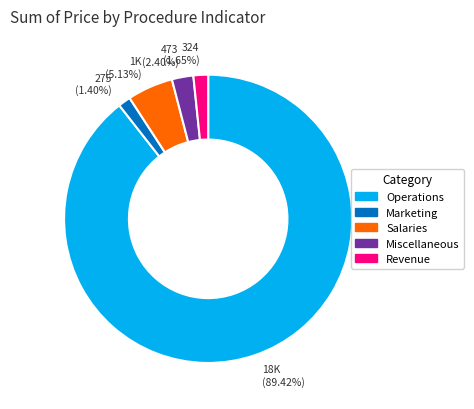

Is there a majority slice in this chart?

Yes